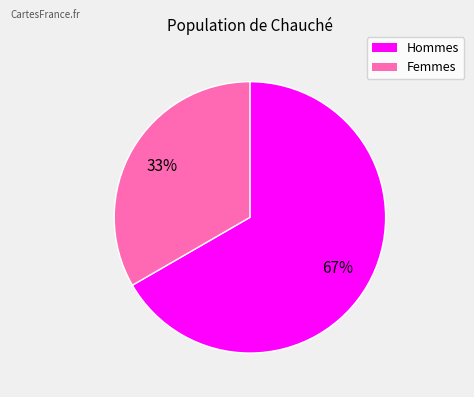

Does any single category account for the majority?

Yes